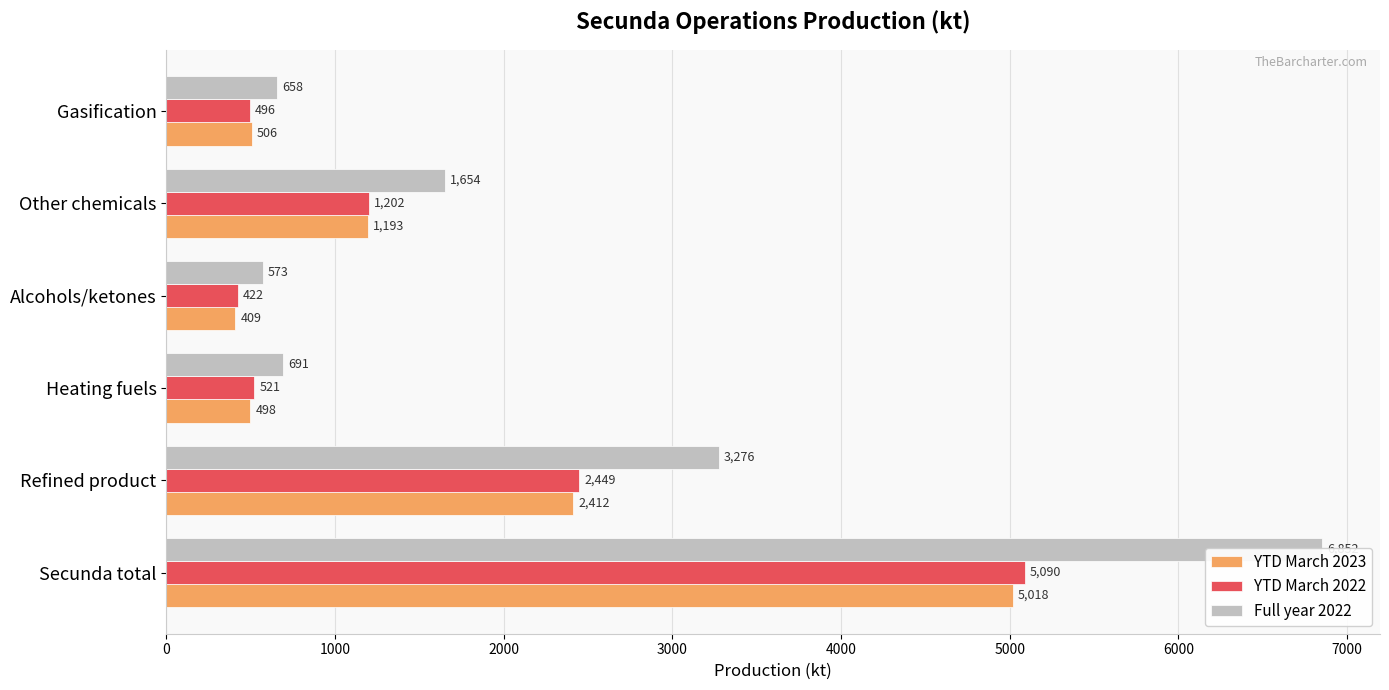

At Secunda total, list the series in order from largest to smallest.

Full year 2022, YTD March 2022, YTD March 2023